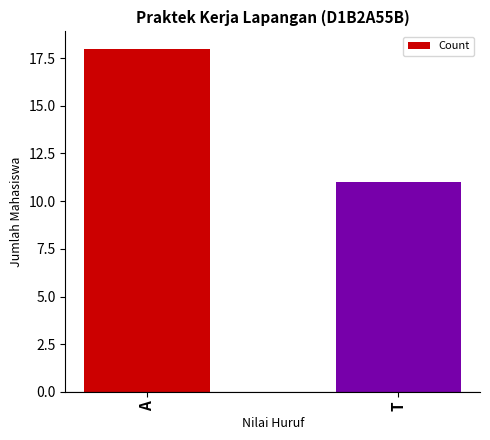

Reading right to left, extract all data points from this chart.

T=11	A=18